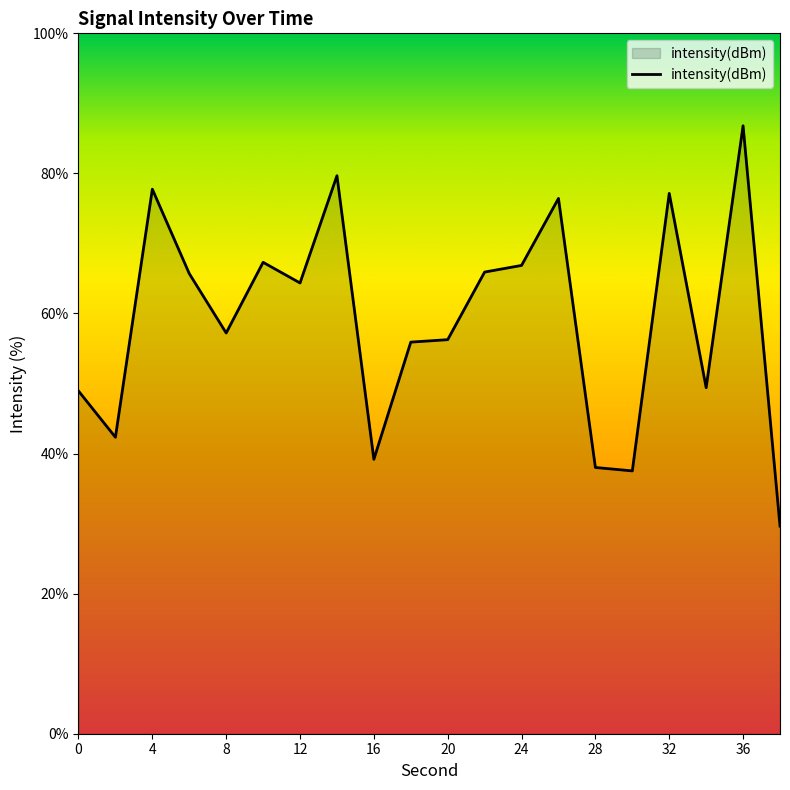

What is the maximum value shown in the chart?

86.8